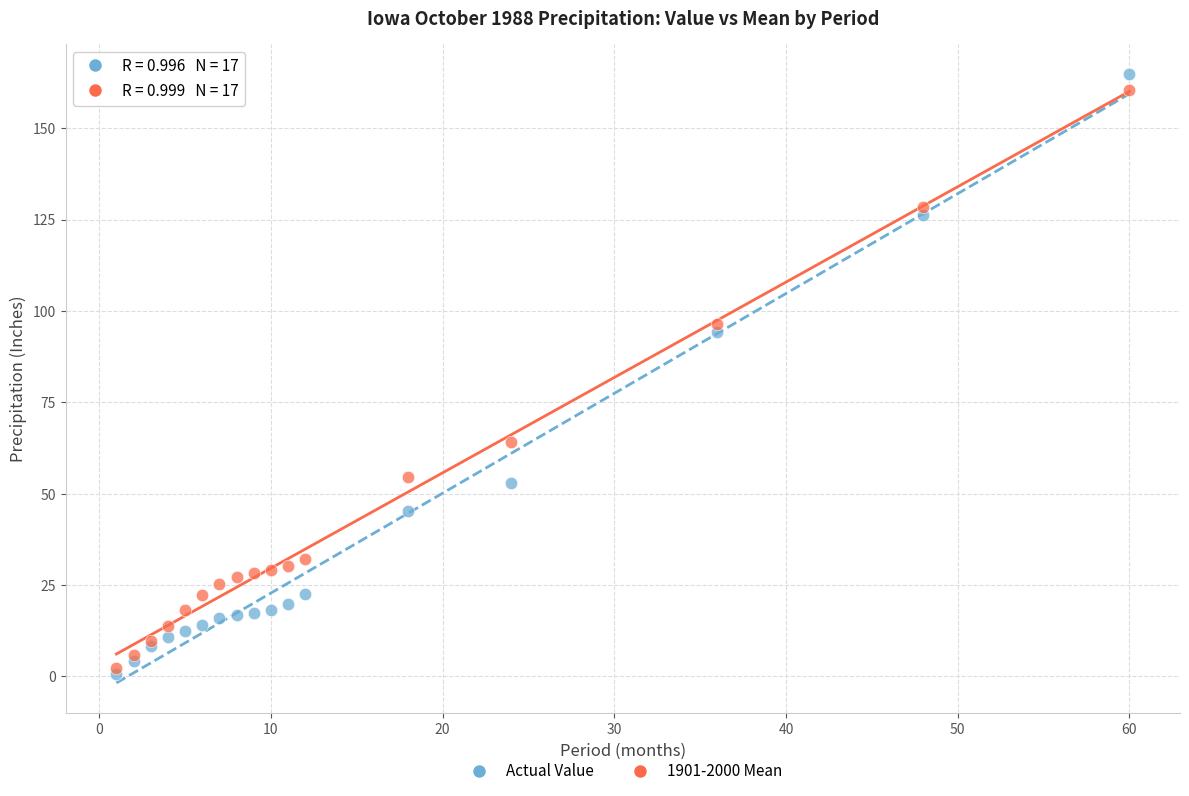

Across all series, what Y value is closest to 82?

94.3